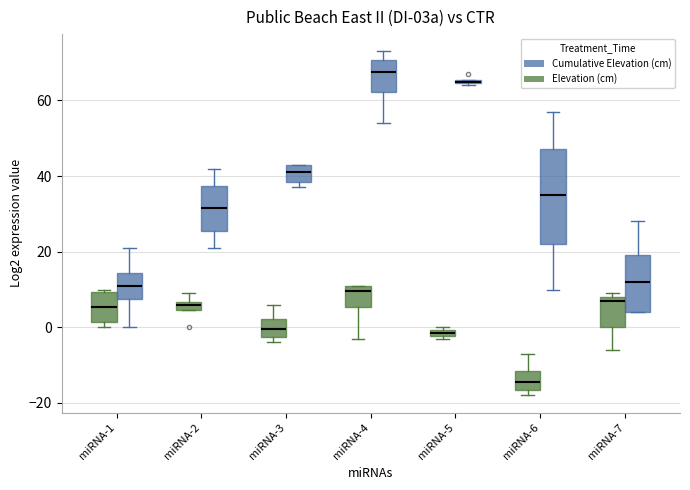

Where is the upper edge of the box for miRNA-7 (Cumulative Elevation (cm)) on the y-axis? The values are not printed on the chart, so give them approximately, as read against the axis.

20